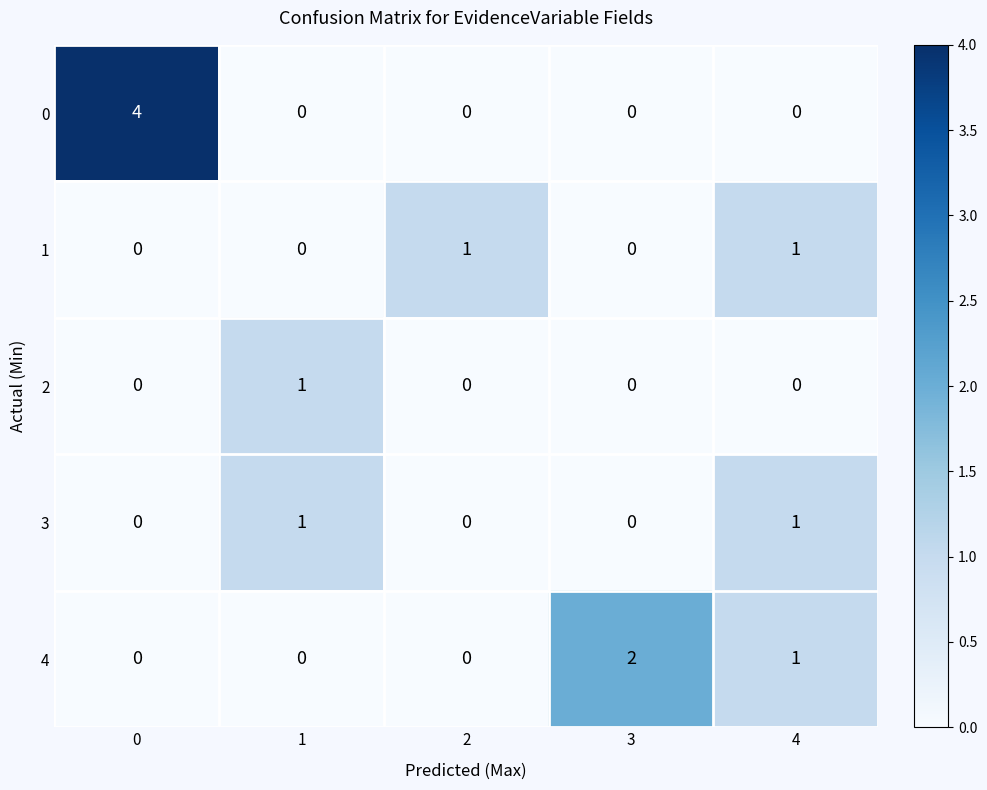

The value of 2 at 0 is -1. True or false?

False